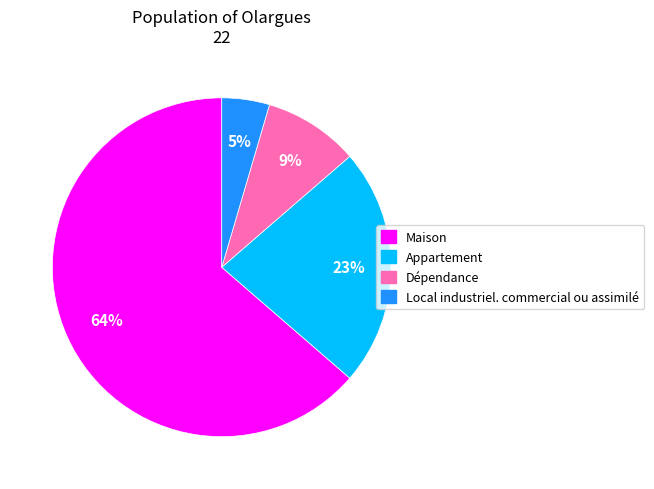

Which has a higher value, Maison or Appartement?

Maison